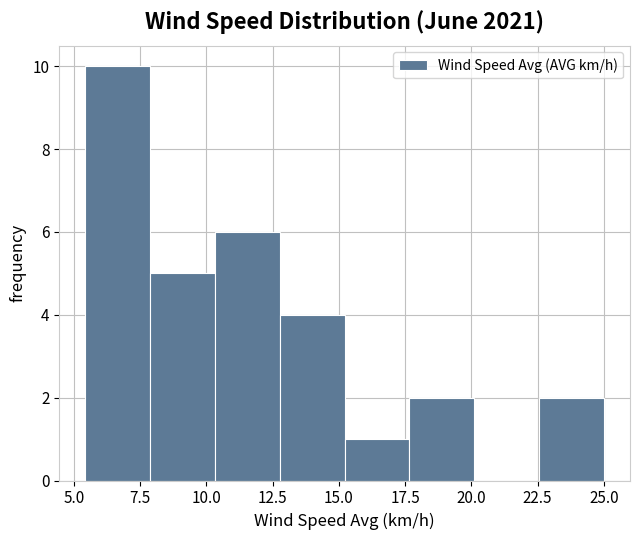

How tall is the bar that spans 5.5 to 8.0 on the x-axis? Neither the bar edges nor the heights are printed on the chart, so give them approximately, as read against the axes.

10